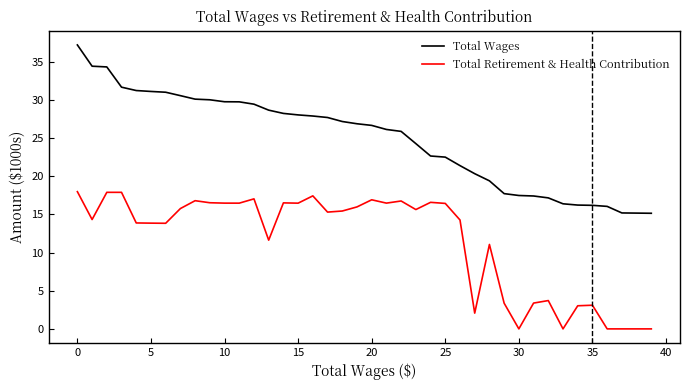

What is the maximum value shown in the chart?

37.2